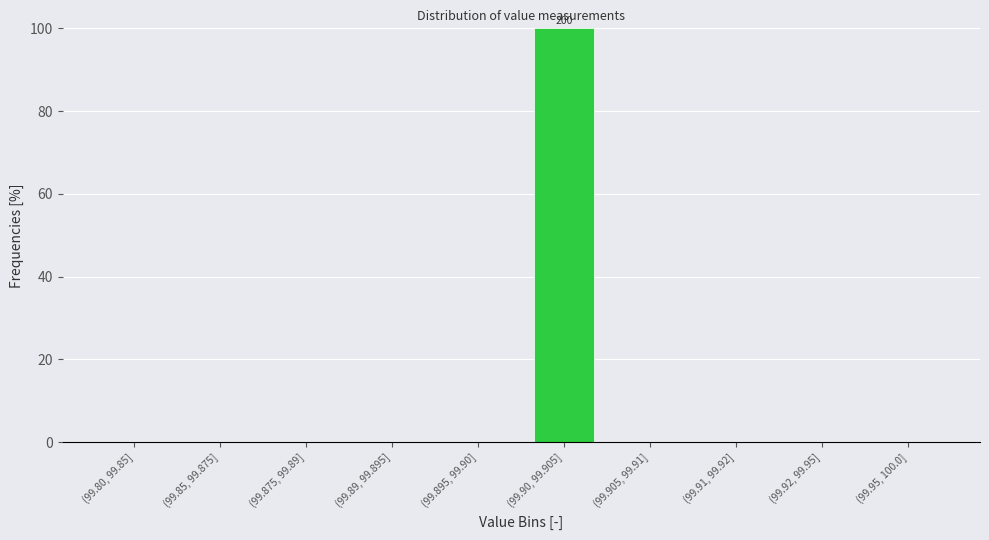

Reading left to right, transcribe all the data shown in this chart.

(99.80, 99.85]=0	(99.85, 99.875]=0	(99.875, 99.89]=0	(99.89, 99.895]=0	(99.895, 99.90]=0	(99.90, 99.905]=100	(99.905, 99.91]=0	(99.91, 99.92]=0	(99.92, 99.95]=0	(99.95, 100.0]=0